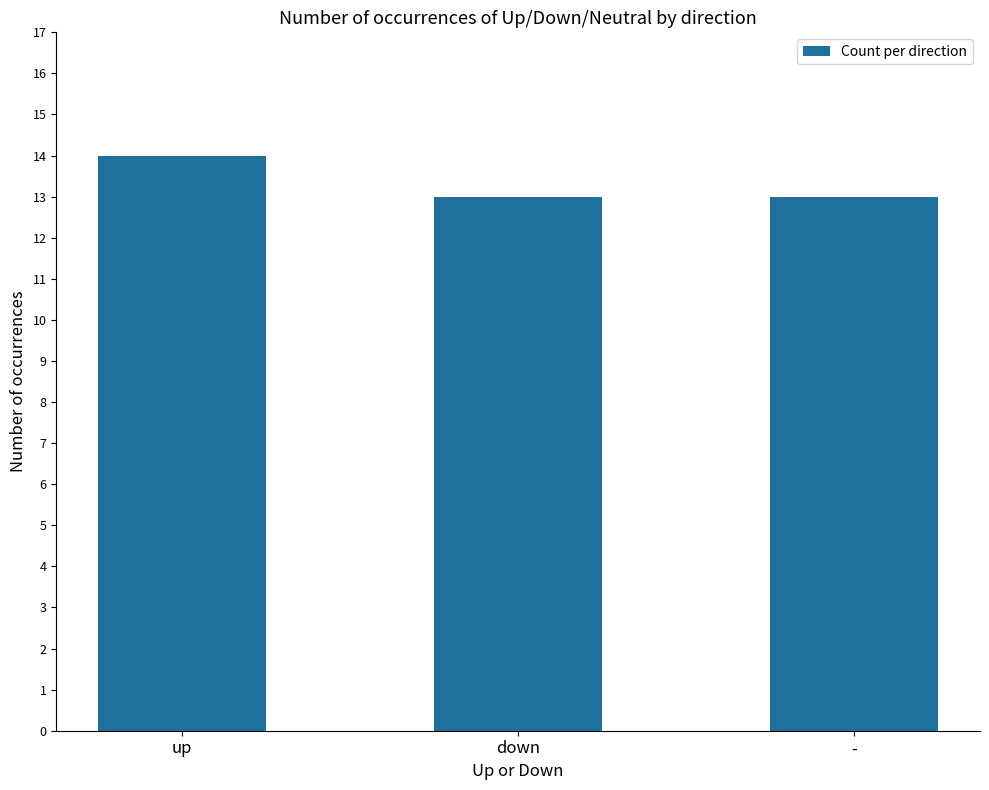

The value at down is 13. True or false?

True